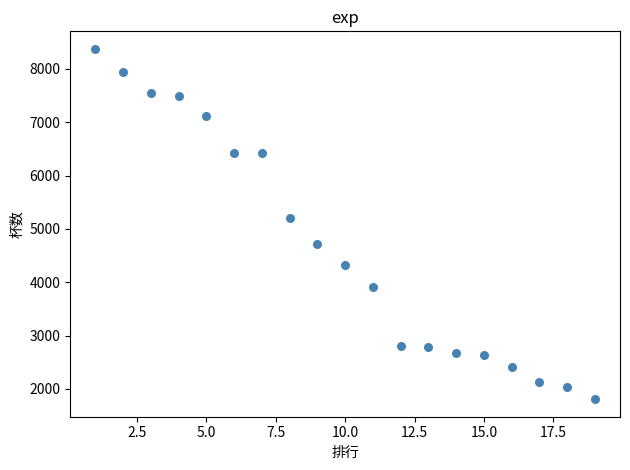

What Y value in the scatter plot is closest to 5092?

5203